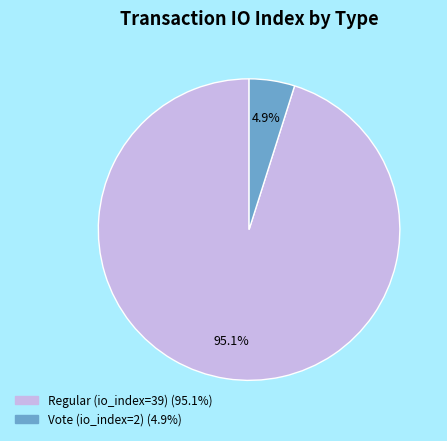

To the nearest percent, what is the combined percentage of Regular (io_index=39) and Vote (io_index=2)?

100%